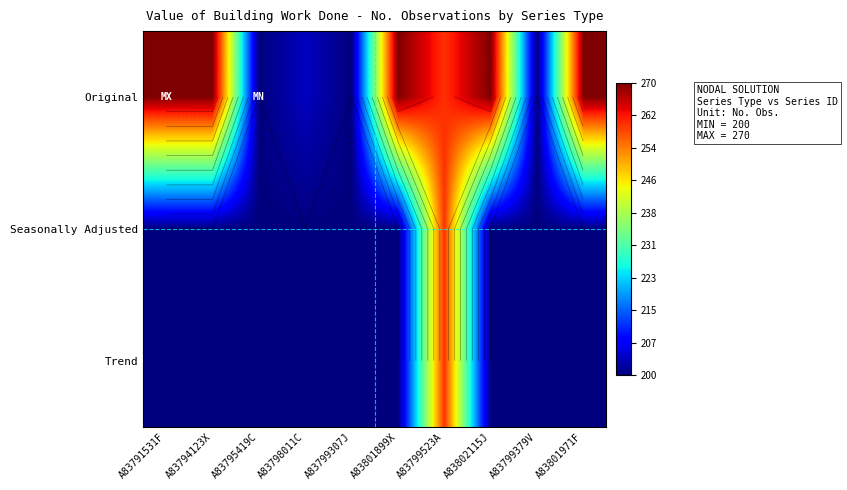

What is the difference between the maximum and minimum values in the Trend series?

60